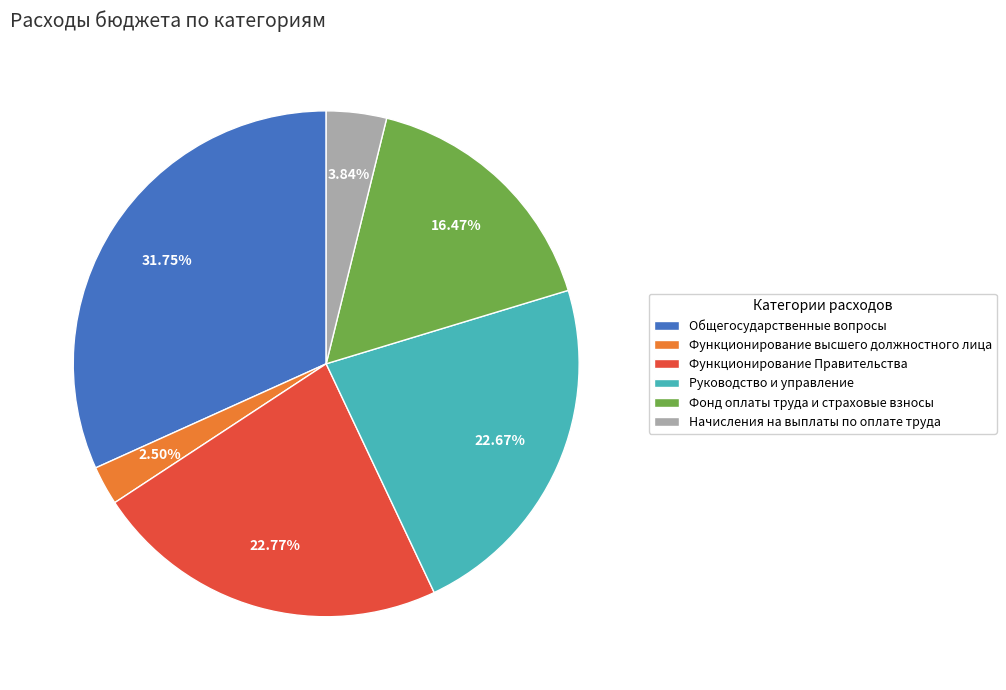

Is it true that Общегосударственные вопросы is 19% of the pie?

False